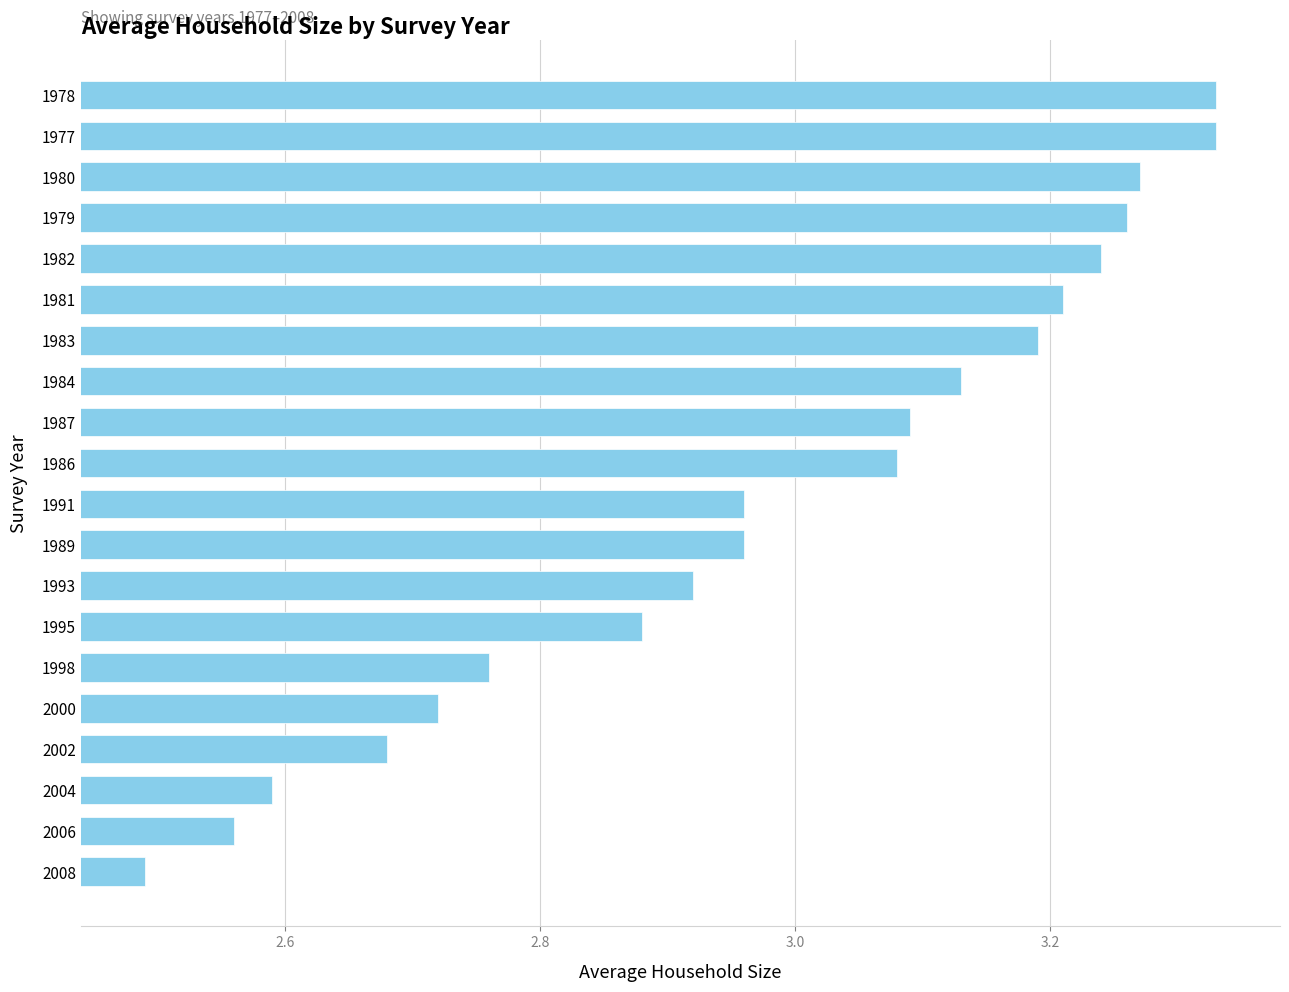

What is the sum of the values at 1981 and 1982?

6.5